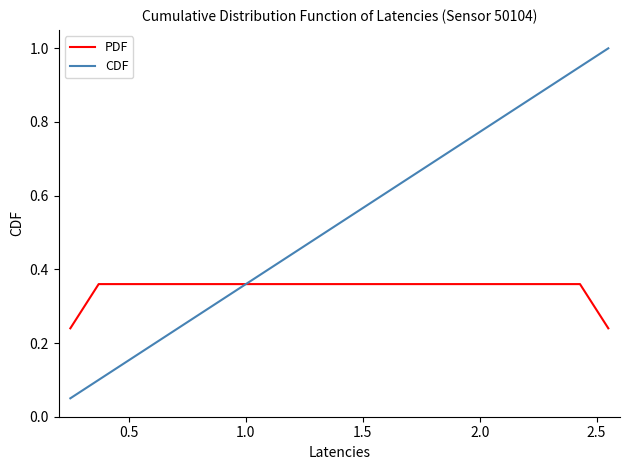

Which series has the largest total across all categories?

CDF